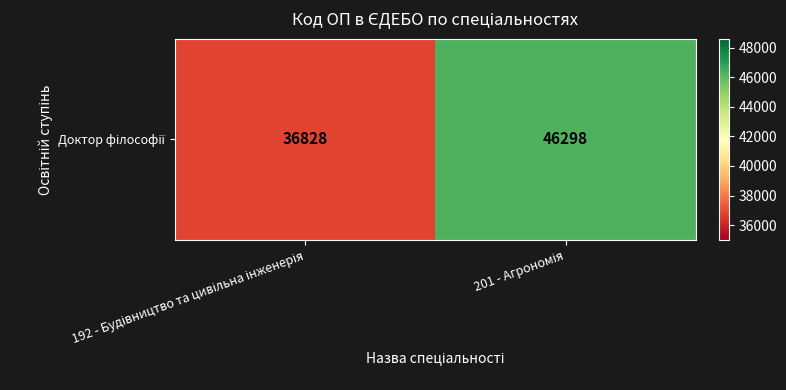

Reading left to right, extract all data points from this chart.

192 - Будівництво та цивільна інженерія=36828	201 - Агрономія=46298